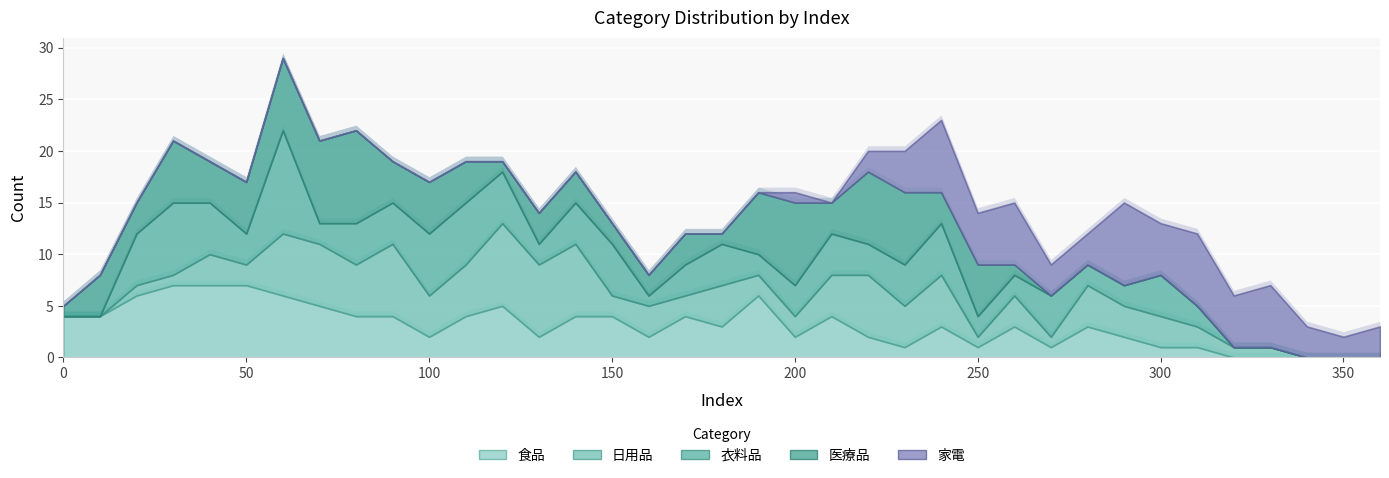

Which series has the widest spread of values?

衣料品